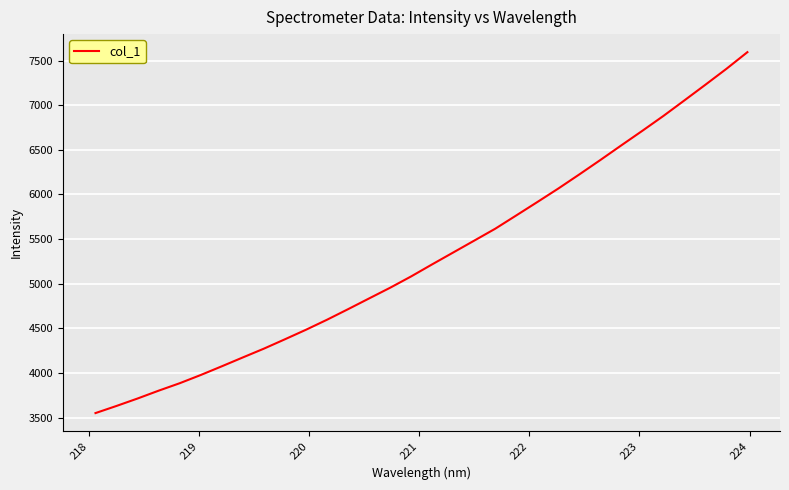

What is the greatest value displayed?

7595.1